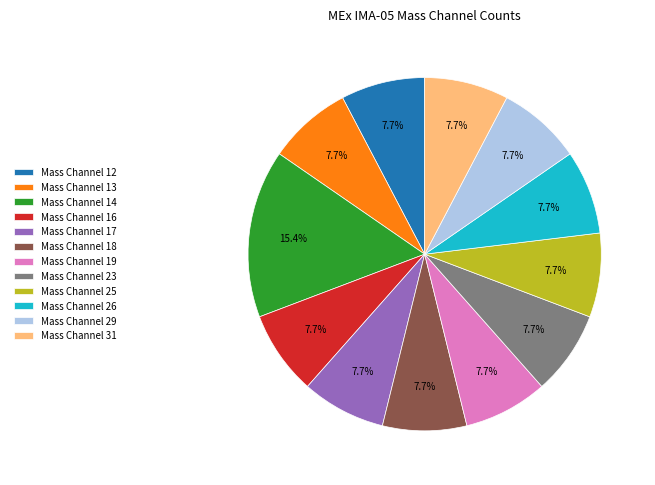

What percentage is the Mass Channel 17 slice, to the nearest percent?

8%